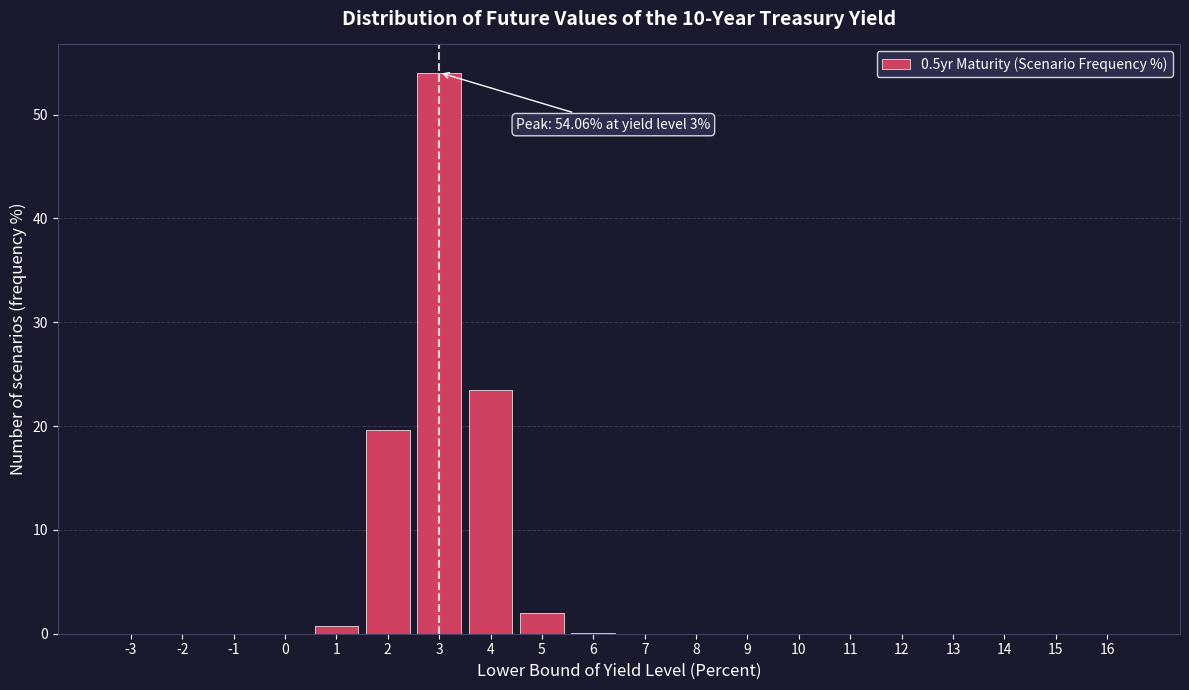

What is the sum of all values?

100.0